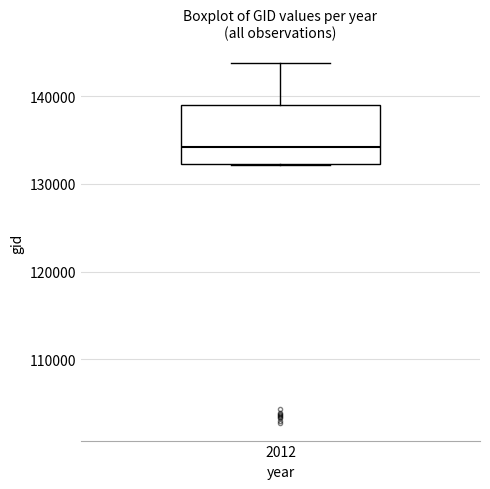

Where does the upper whisker of the box at x = 2012 end on the y-axis? The values are not printed on the chart, so give them approximately, as read against the axis.

144000